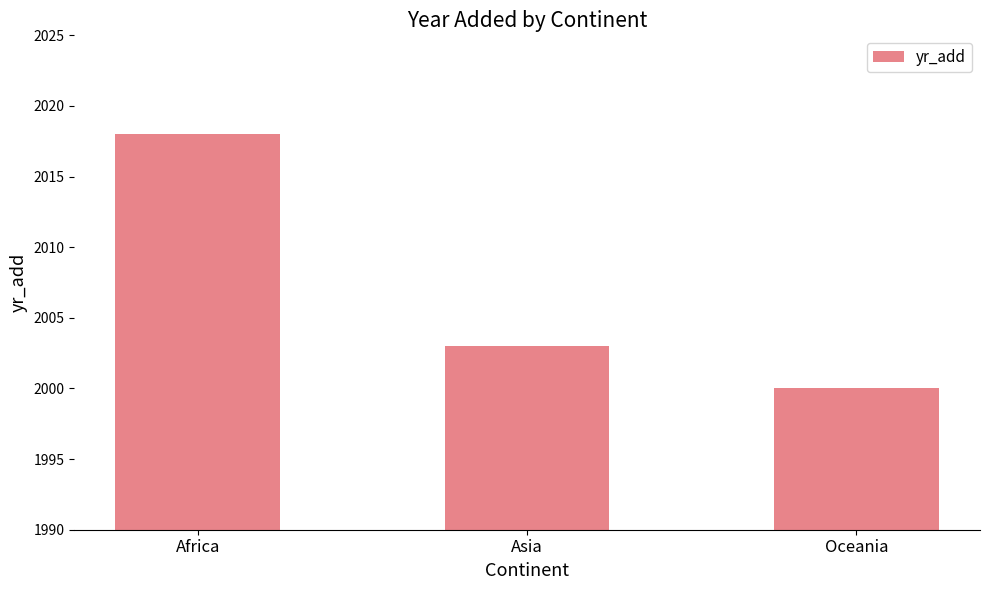

Where does the data first go above 2003?

Africa